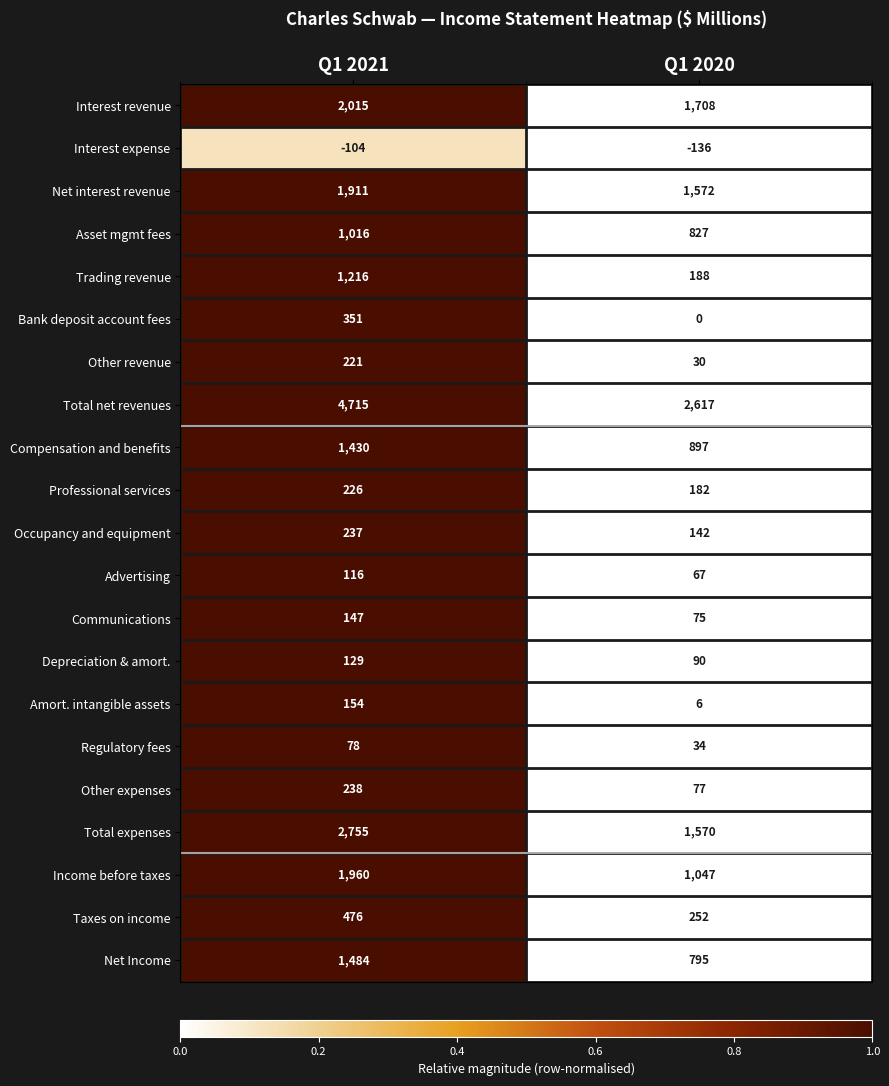

Is it true that Compensation and benefits equals 897 at Q1 2020?

True